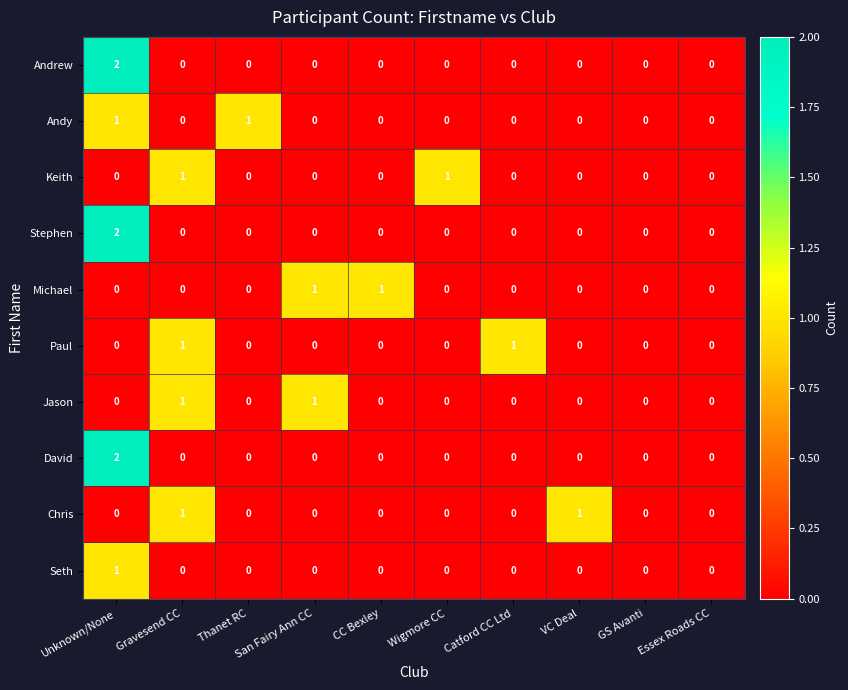

At which category is the sum across all series the highest?

Unknown/None